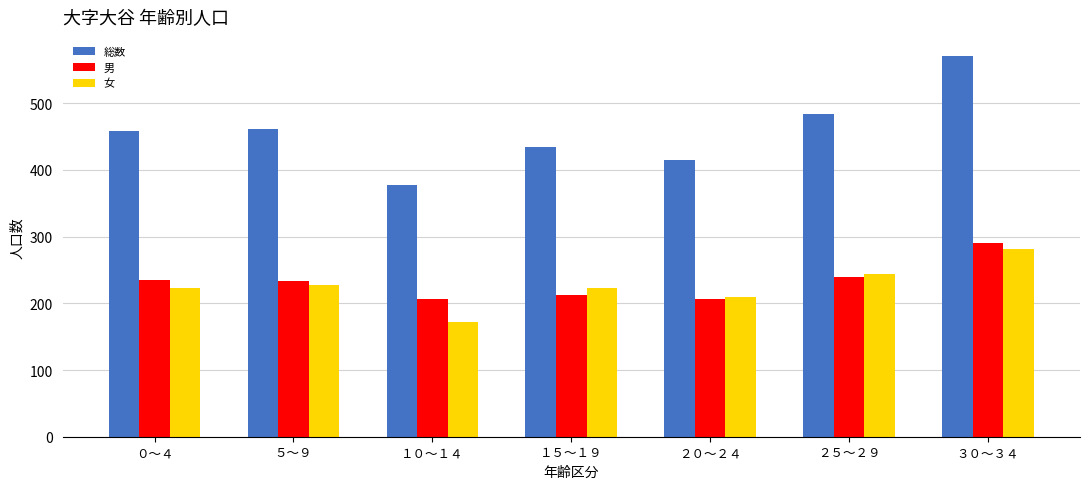

What is the sum of all 総数 values?

3202